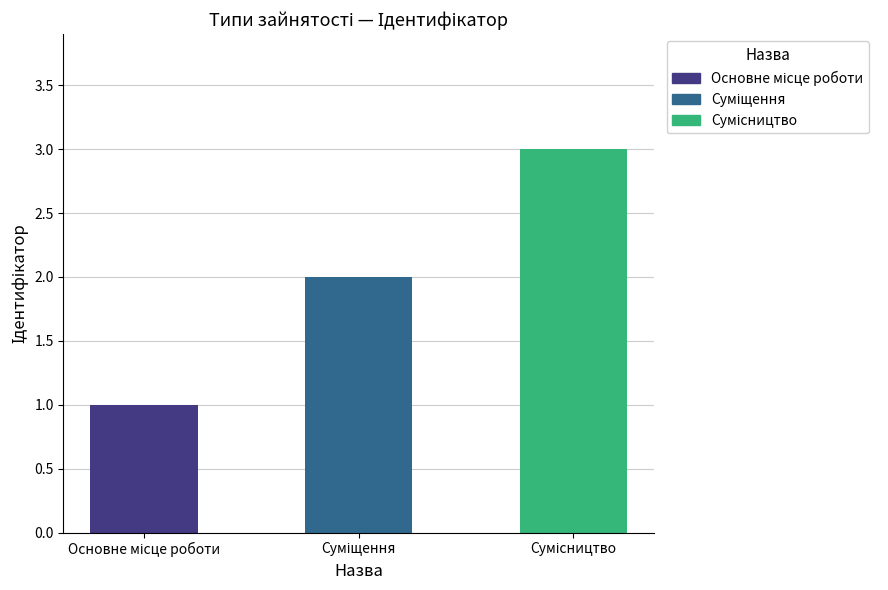

What is the sum of all values?

6